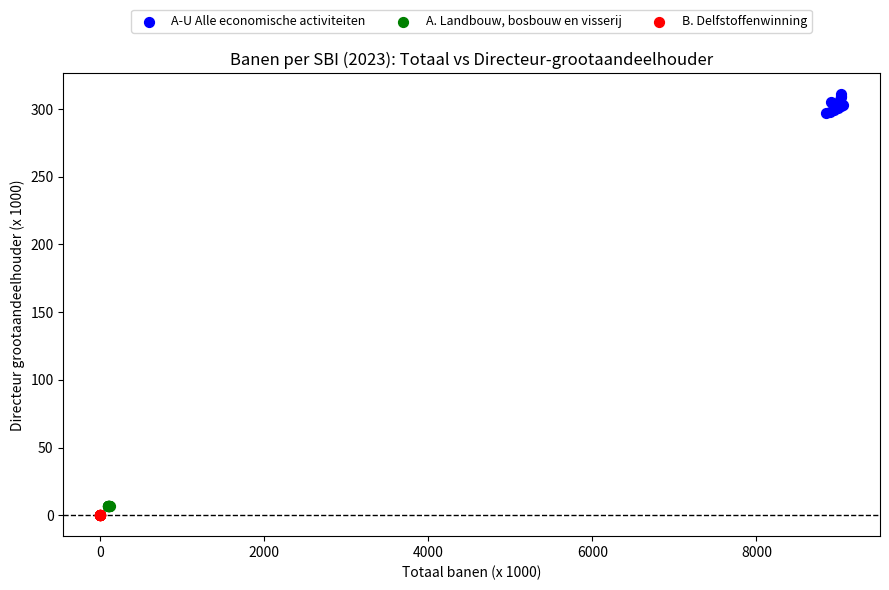

Which series contains the highest Y value?

A-U Alle economische activiteiten